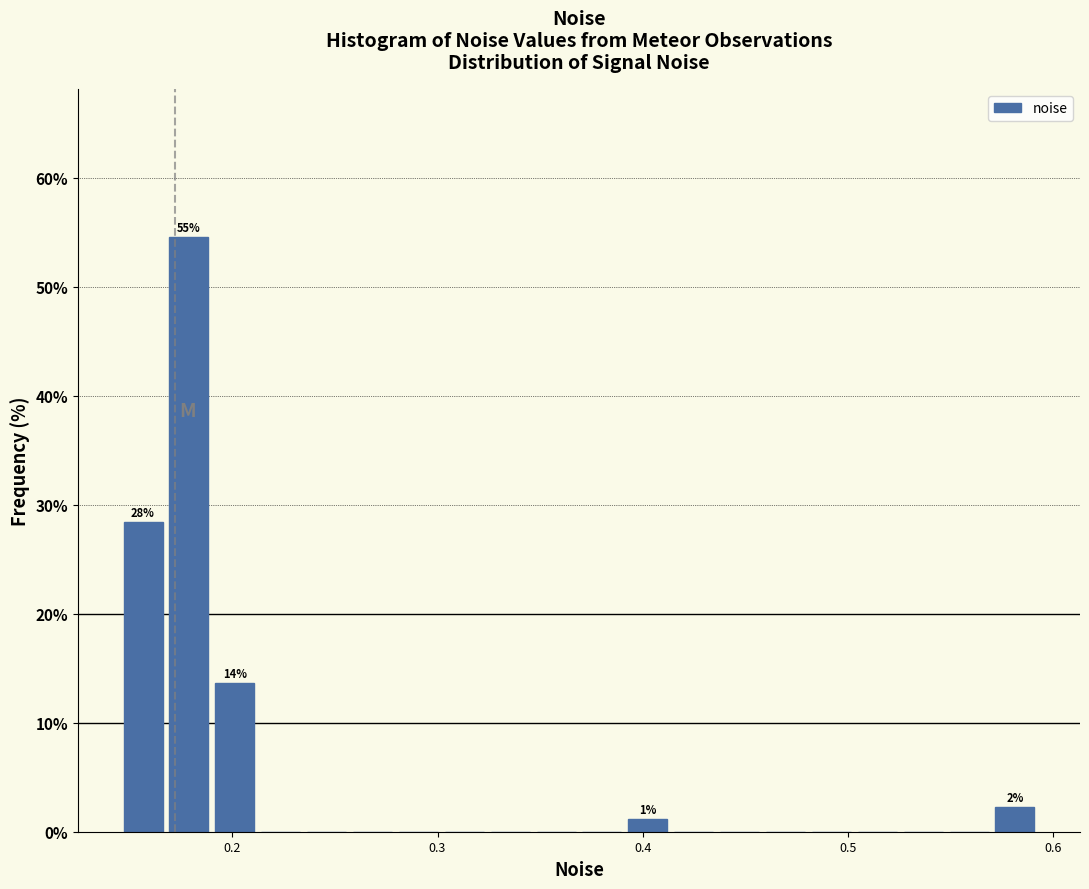

Read against the x-axis, roughly where is the centre of the tallest bar?

0.18